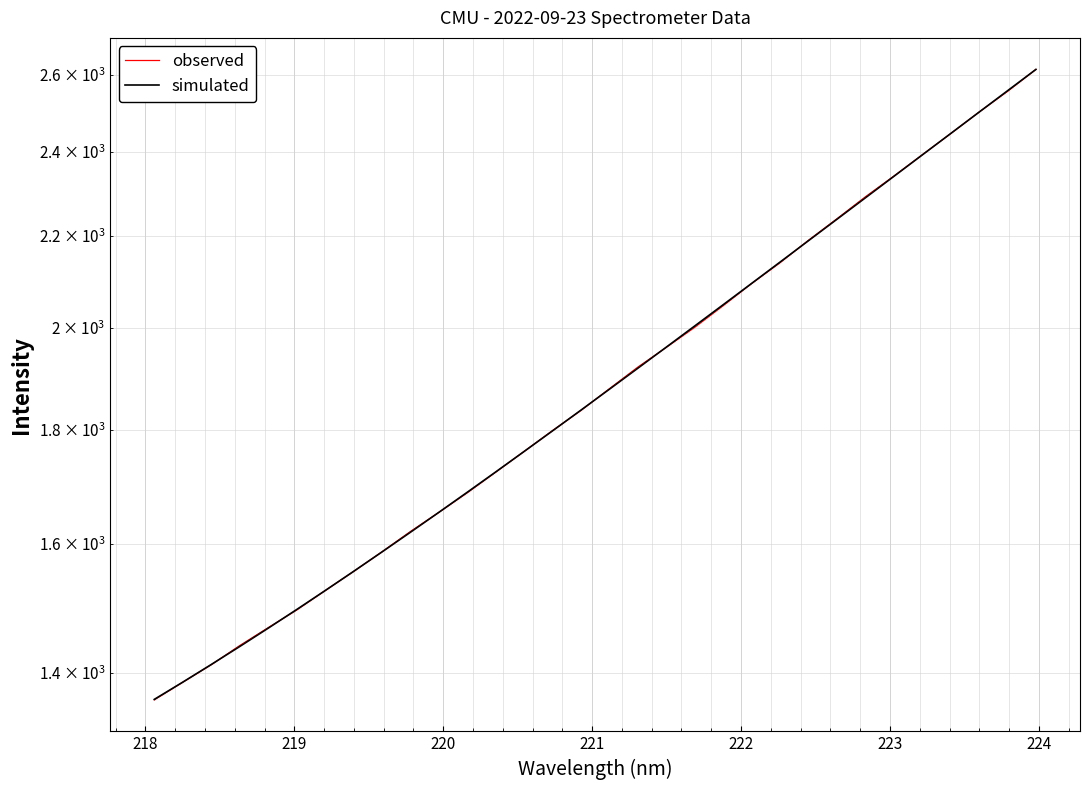

What is the minimum value shown in the chart?

1361.0